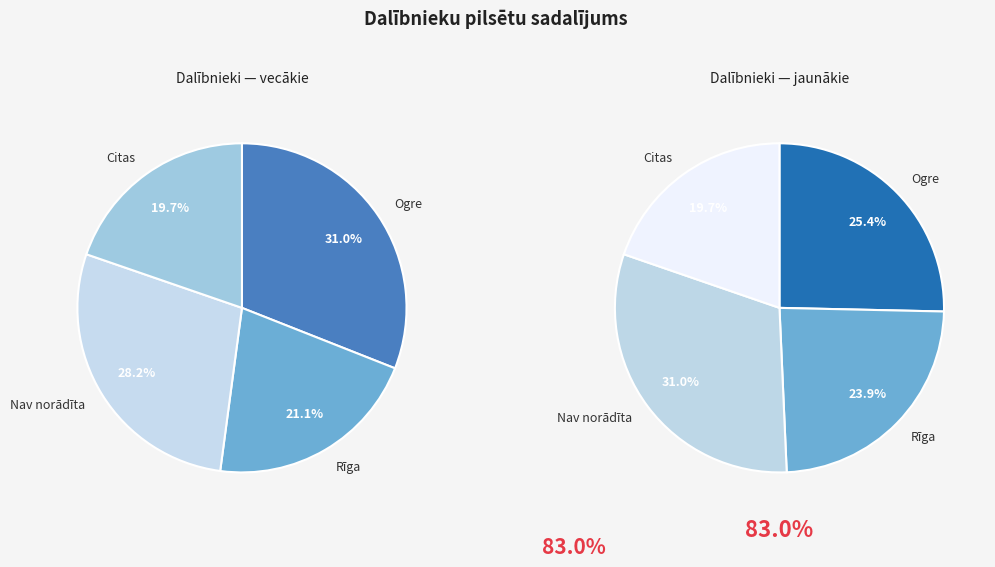

True or false: Ikšķile accounts for 14% of the total.

False